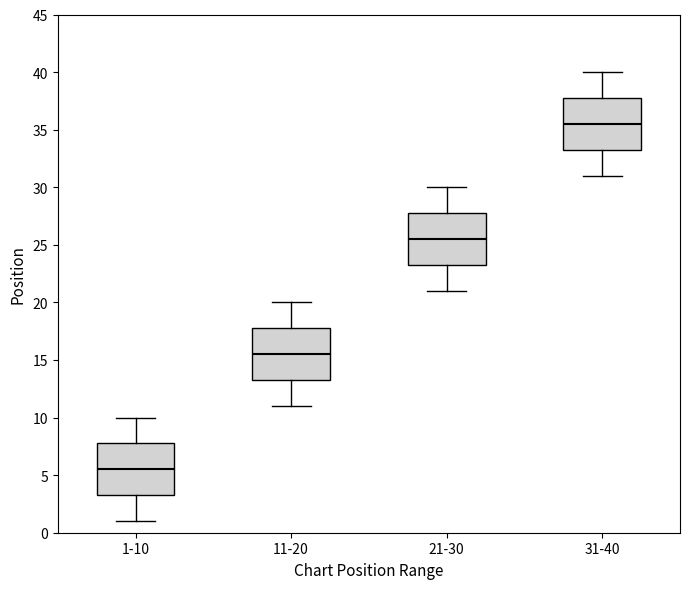

Reading left to right, transcribe this box plot: for each box, give where its median line is, the range the box spans, and where its two whiskers end, as read against the y-axis. The values are not printed on the chart, so give them approximately, as read against the axis.

1-10: median 5.5, box 3.5 to 8.0, whiskers 1.0 to 10.0
11-20: median 15.5, box 13.5 to 18.0, whiskers 11.0 to 20.0
21-30: median 25.5, box 23.5 to 28.0, whiskers 21.0 to 30.0
31-40: median 35.5, box 33.5 to 38.0, whiskers 31.0 to 40.0